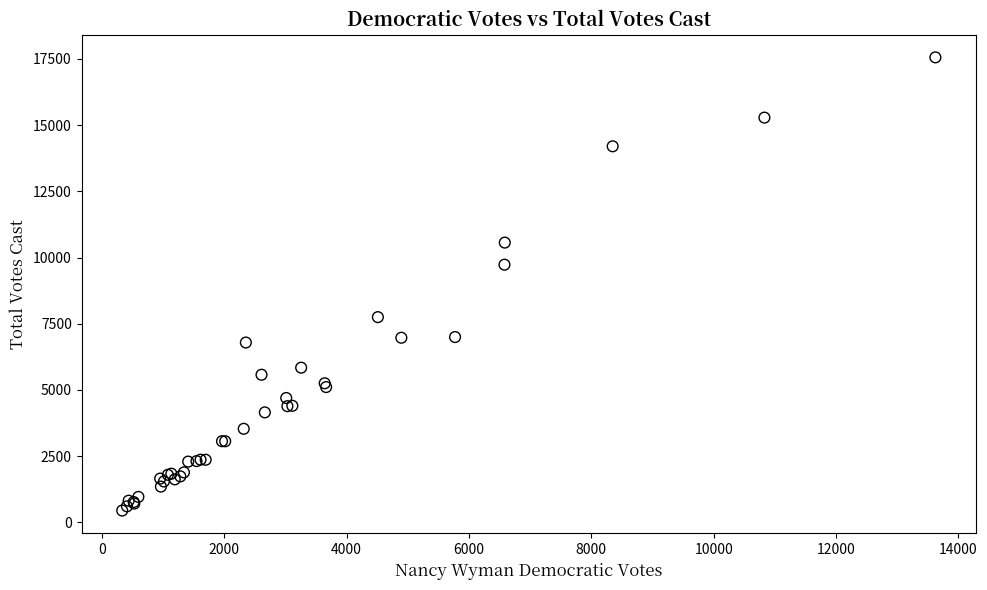

What Y value in the scatter plot is closest to 9001?

9729